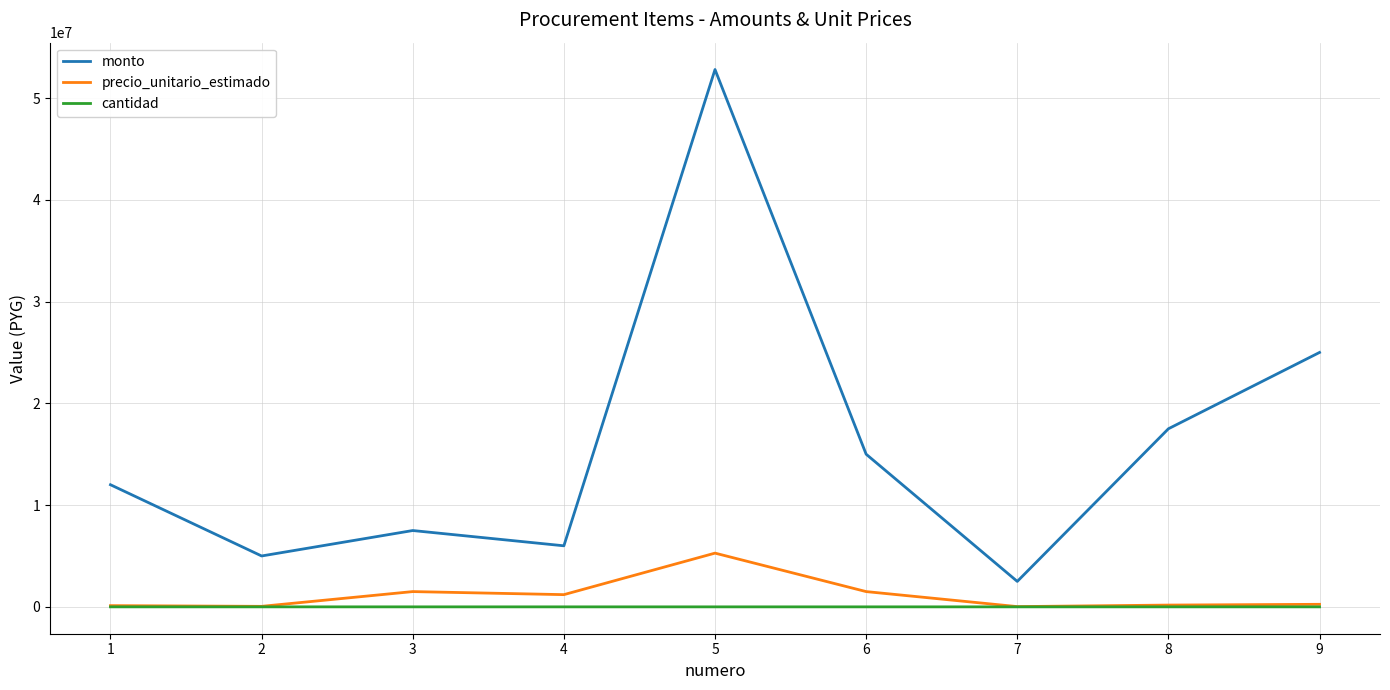

True or false: monto and cantidad intersect in this chart.

False